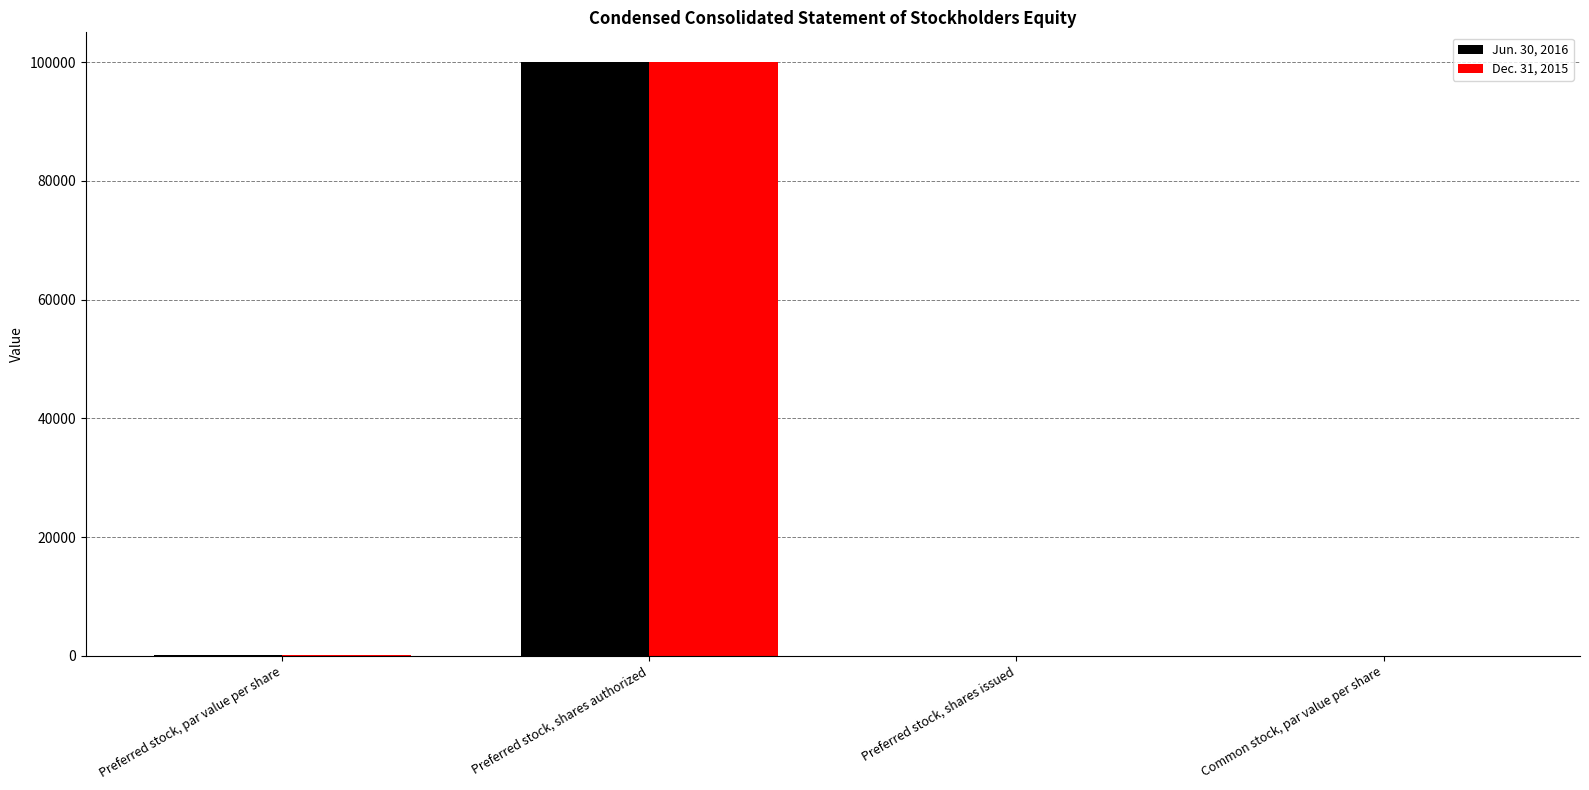

True or false: Dec. 31, 2015 has a value of 0 at Preferred stock, shares issued.

True